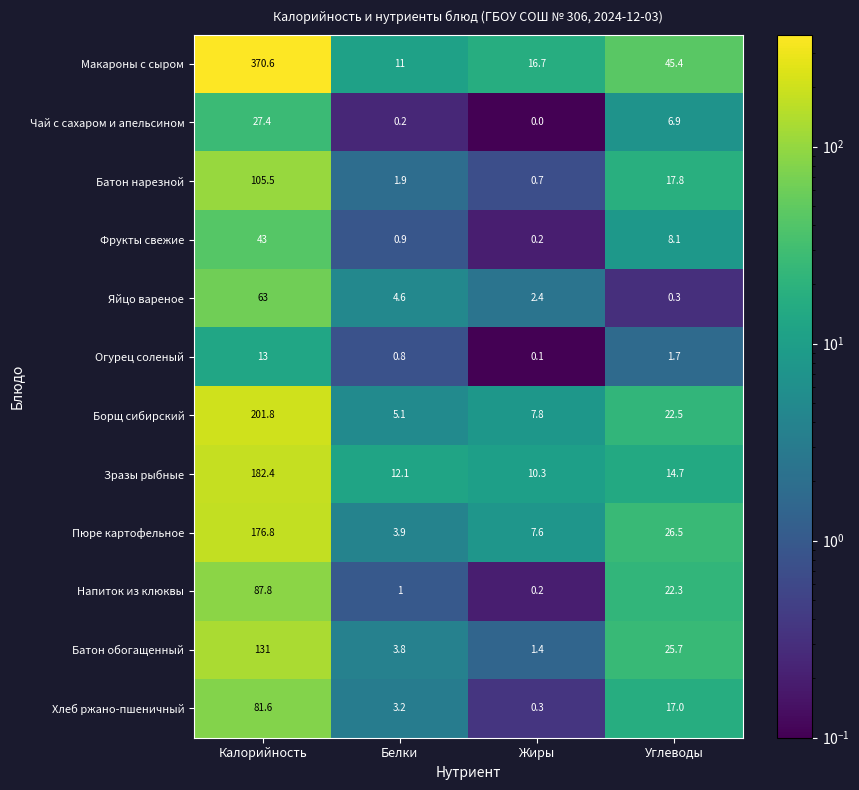

What is the total value across all series at Белки?

48.5